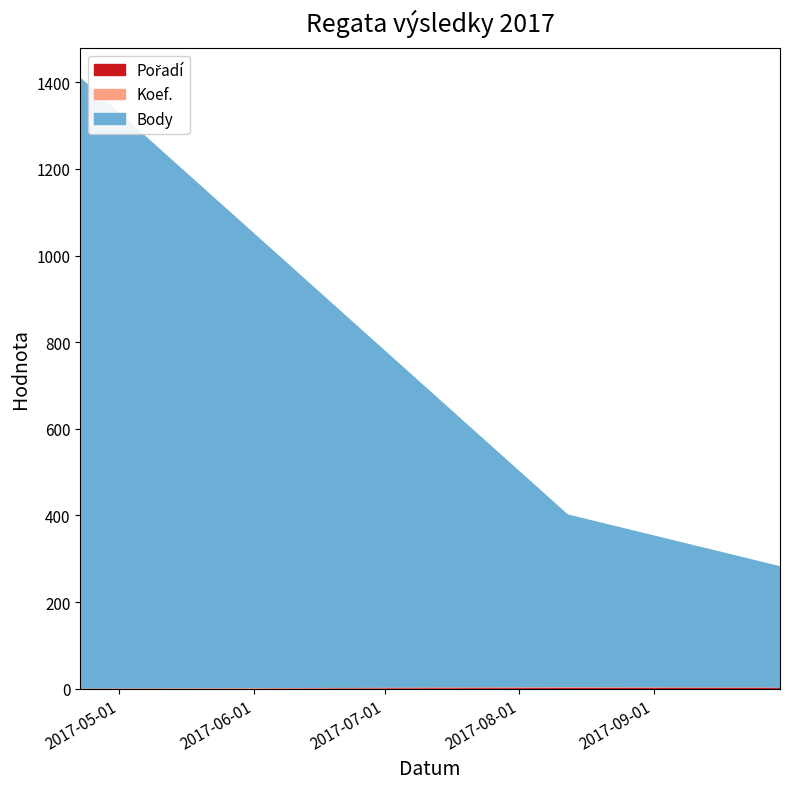

The Koef. series shows 2 at 2017-04-22. True or false?

True